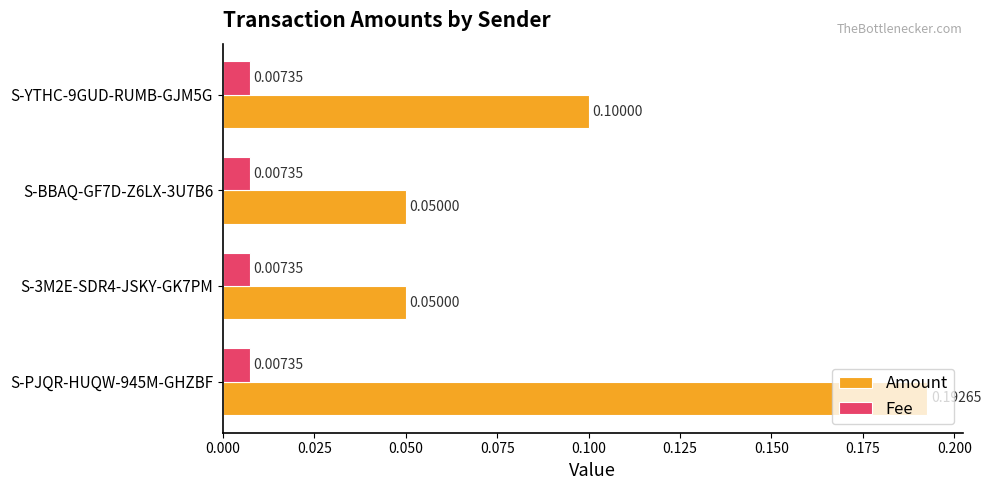

List the series in order of their peak value, lowest first.

Fee, Amount